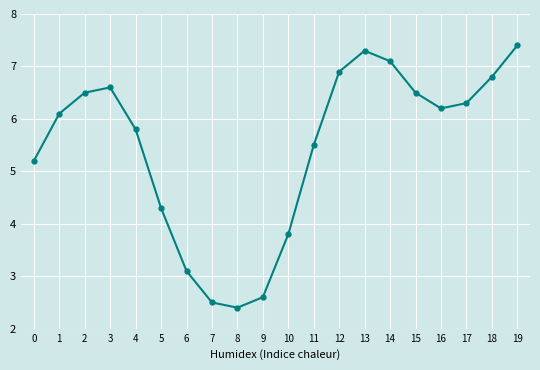

Is it true that the value at 16 is 6.2?

True